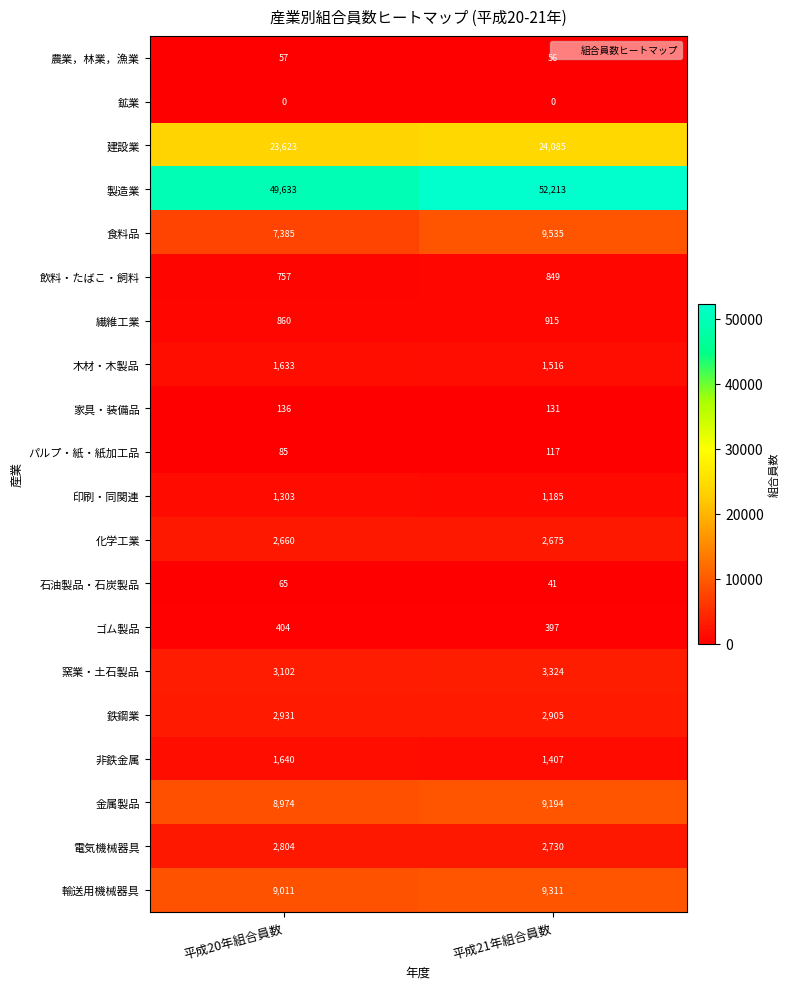

True or false: 製造業 has a value of 17462 at 平成20年組合員数.

False